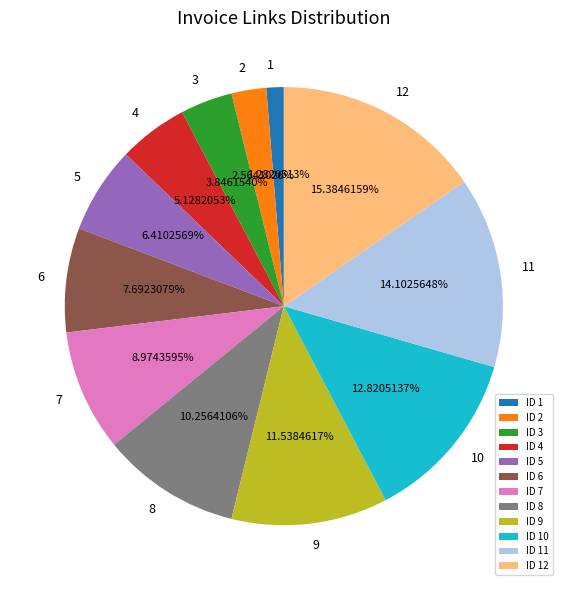

True or false: 7 accounts for 23% of the total.

False